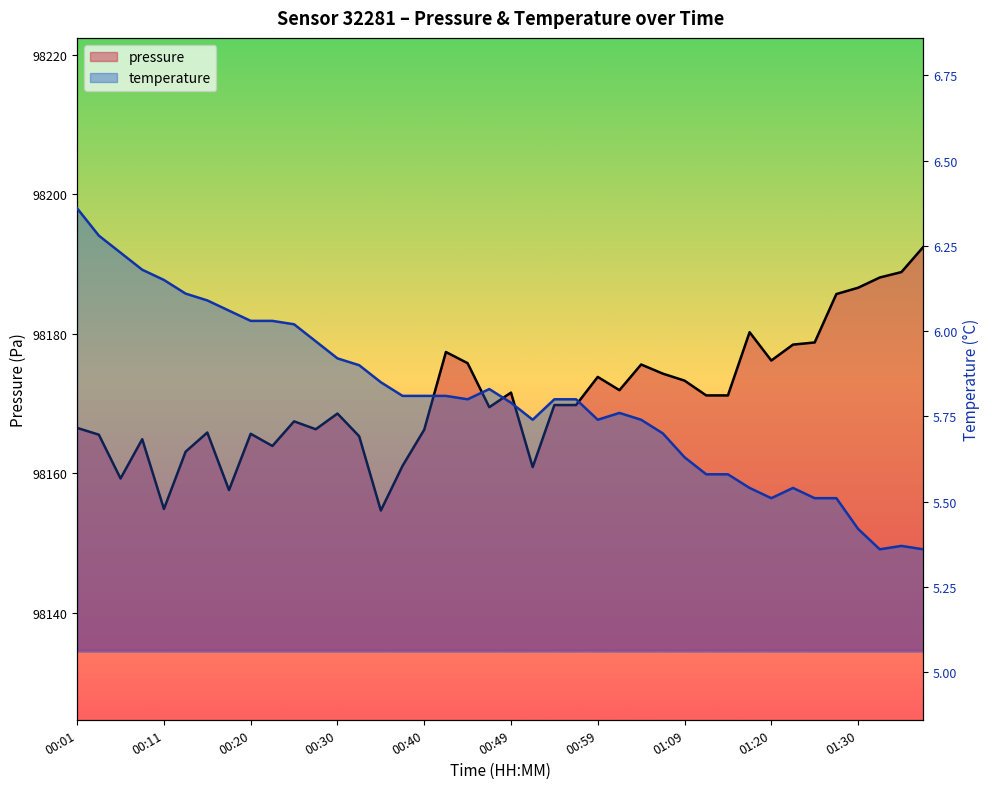

Is the value of temperature at 00:35 greater than the value of pressure at 01:25?

No